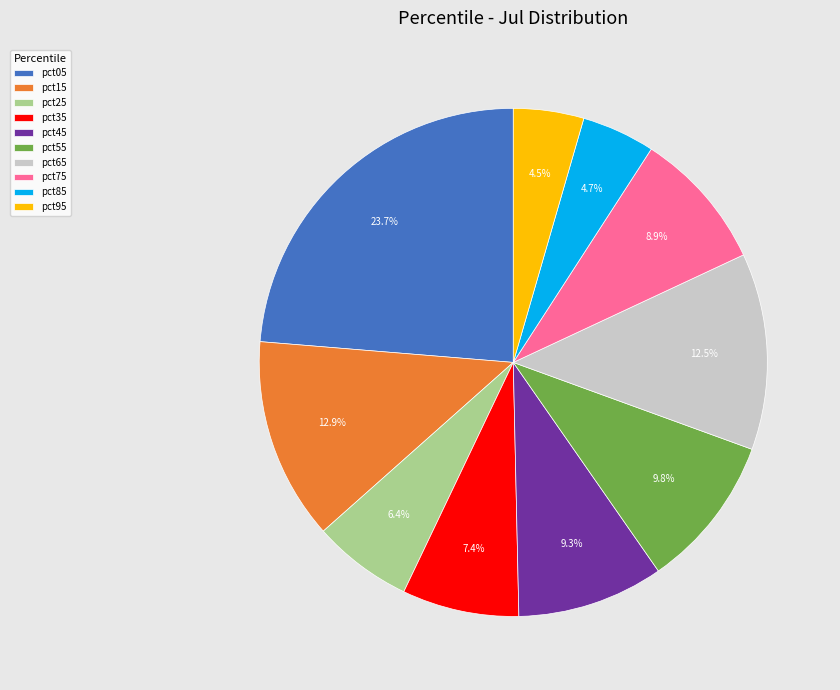

Which slice is the largest?

pct05